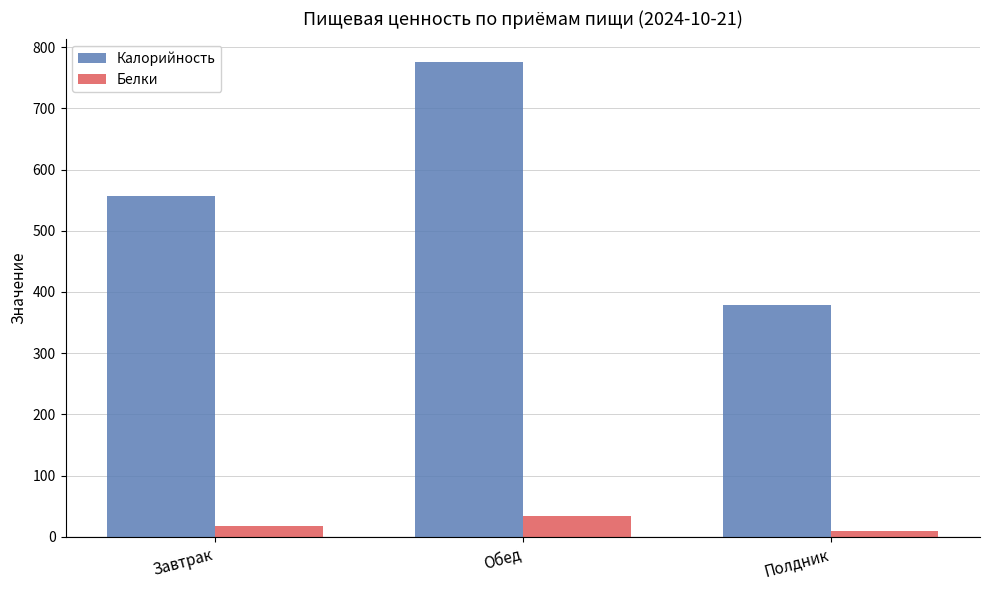

What is the label of the 1st bar from the right?

Полдник